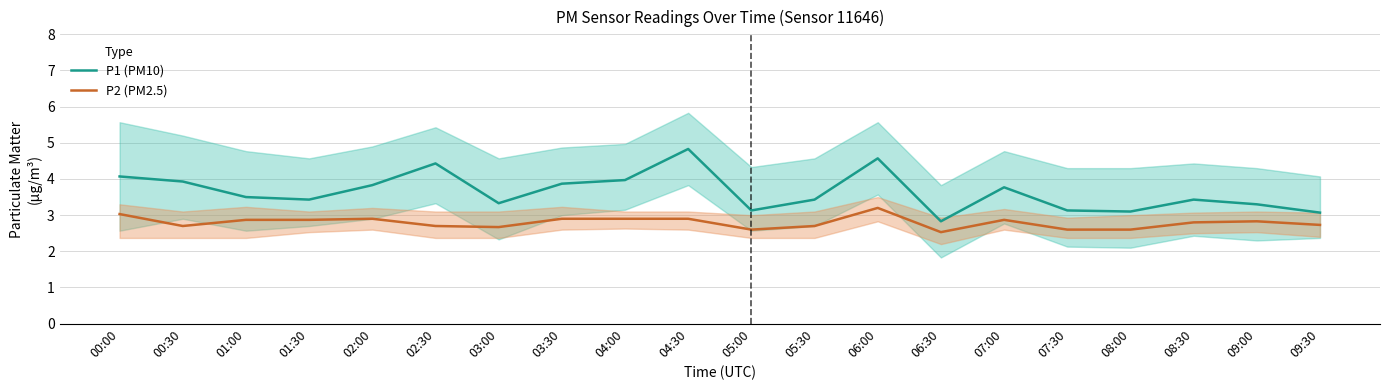

At which label does P1 (PM10) reach its peak?

04:30